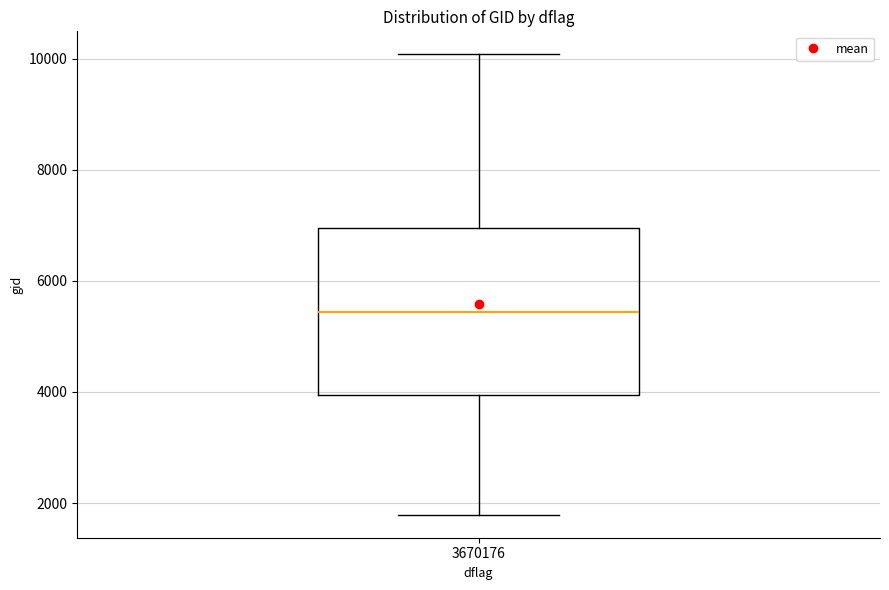

Read this box plot against the y-axis: the position of the median line, the range covered by the box, and the ends of both whiskers. The values are not printed on the chart, so give them approximately, as read against the axis.

median 5400, box 4000 to 7000, whiskers 1800 to 10000